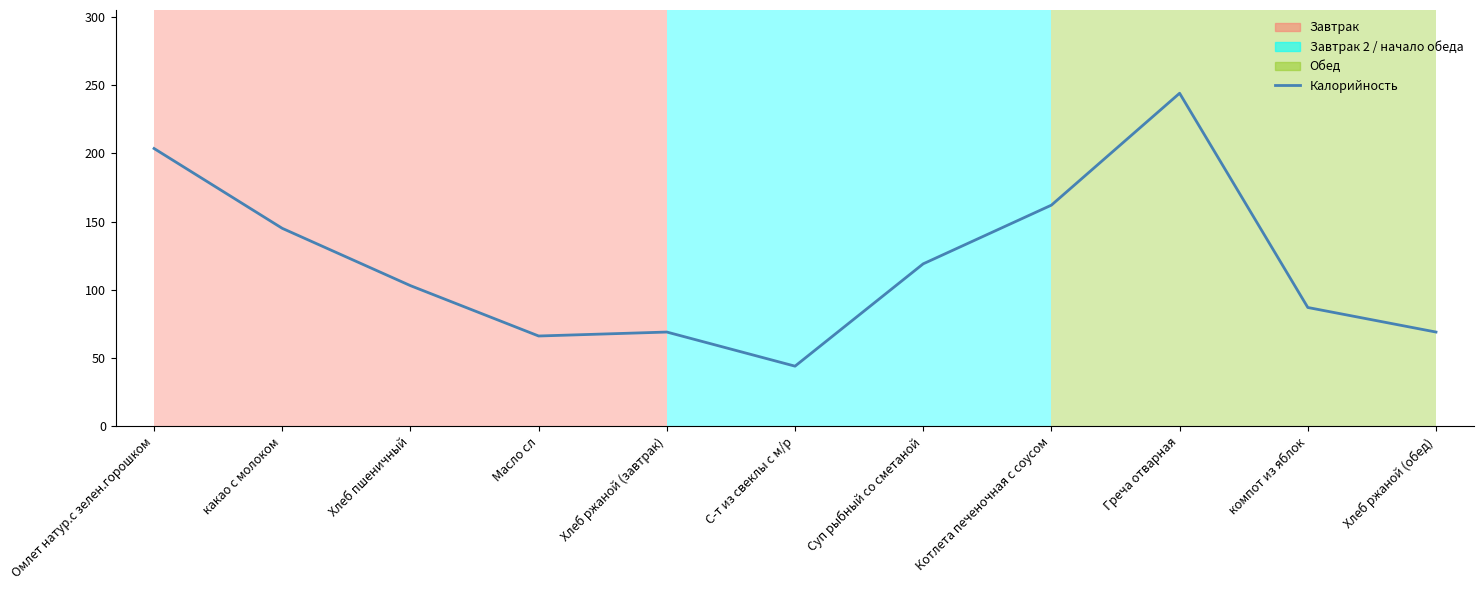

Is it true that the value at какао с молоком is 145.0?

True